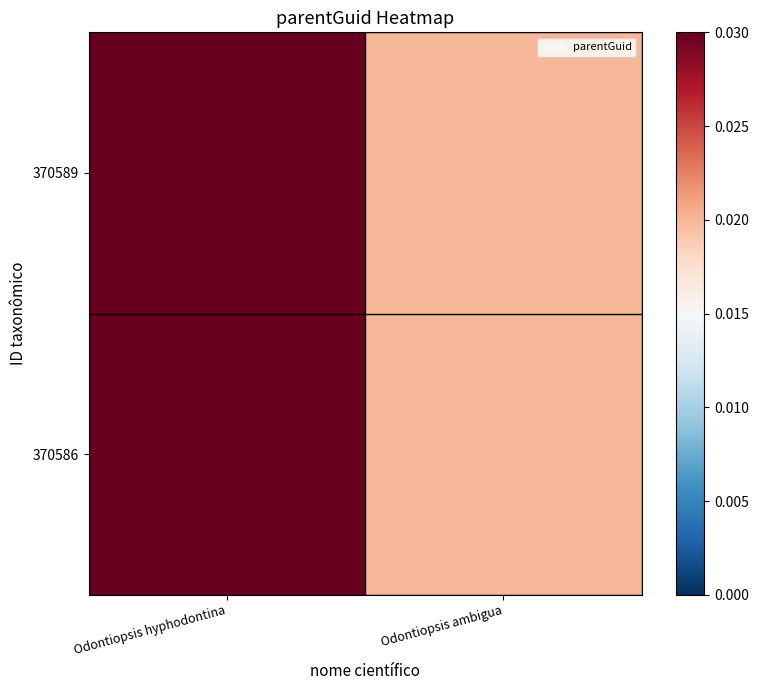

Between Odontiopsis hyphodontina and Odontiopsis ambigua, which series saw the biggest shift?

370589